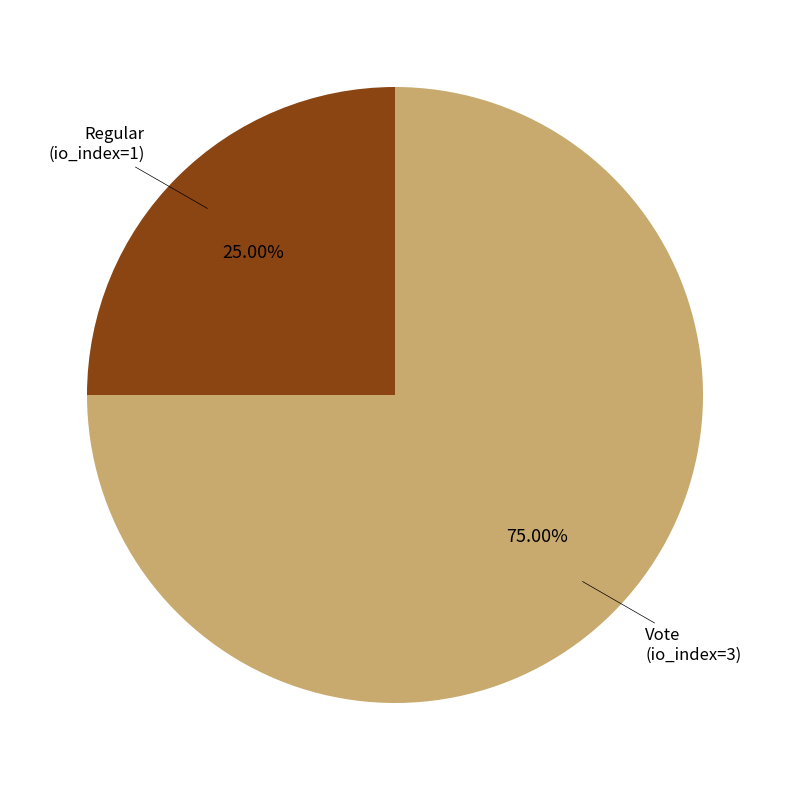

Is there a majority slice in this chart?

Yes